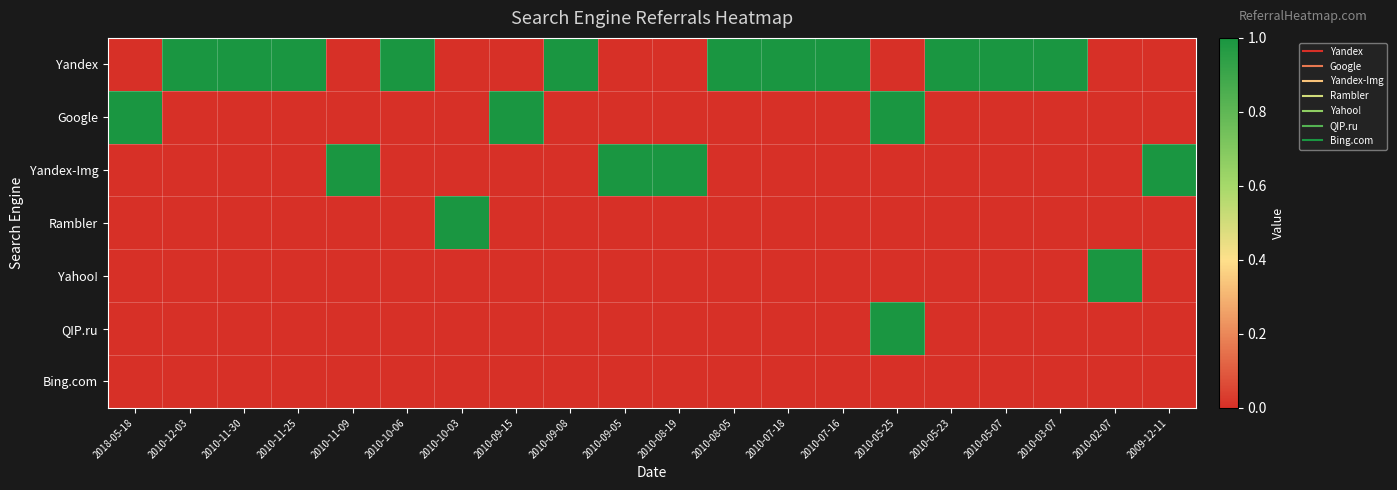

Which series has the largest total across all categories?

Yandex